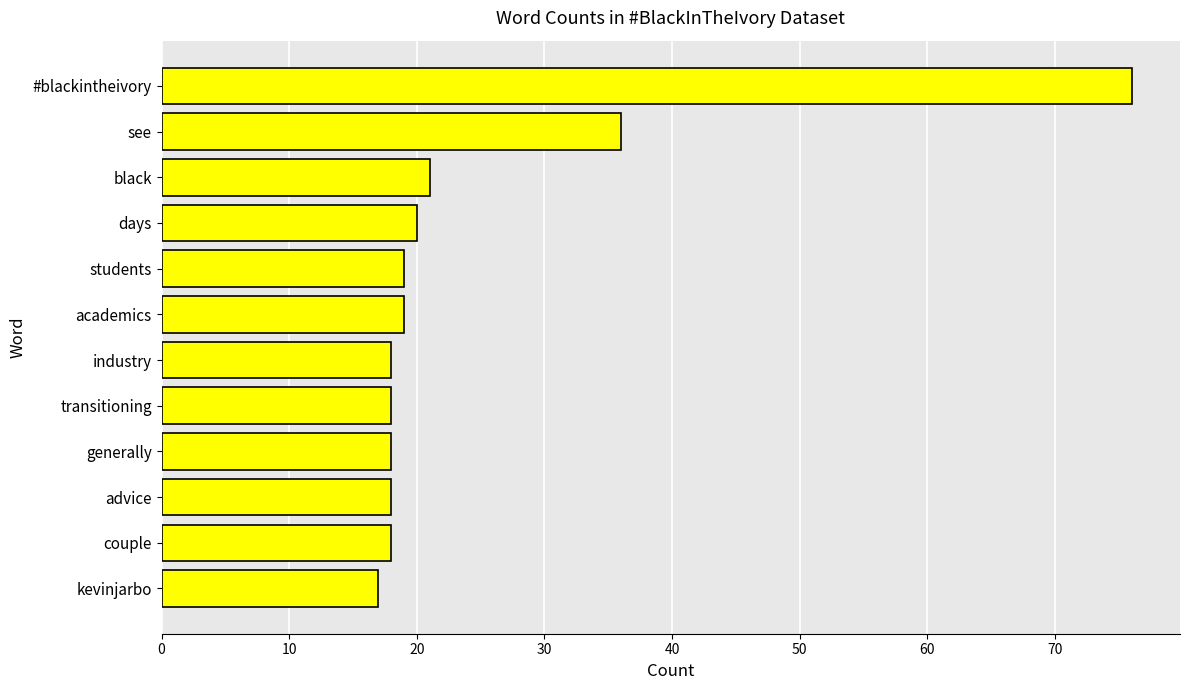

How many bars are there in total?

12